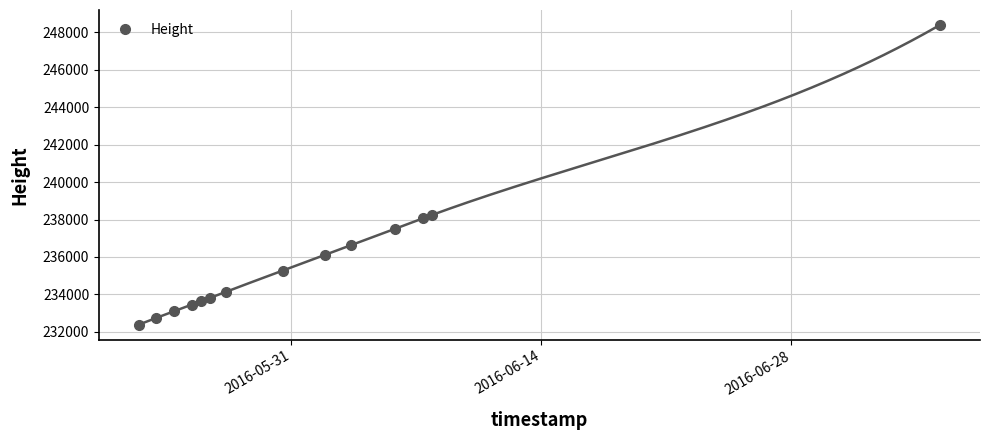

What is the lowest value of the Height series?

232388